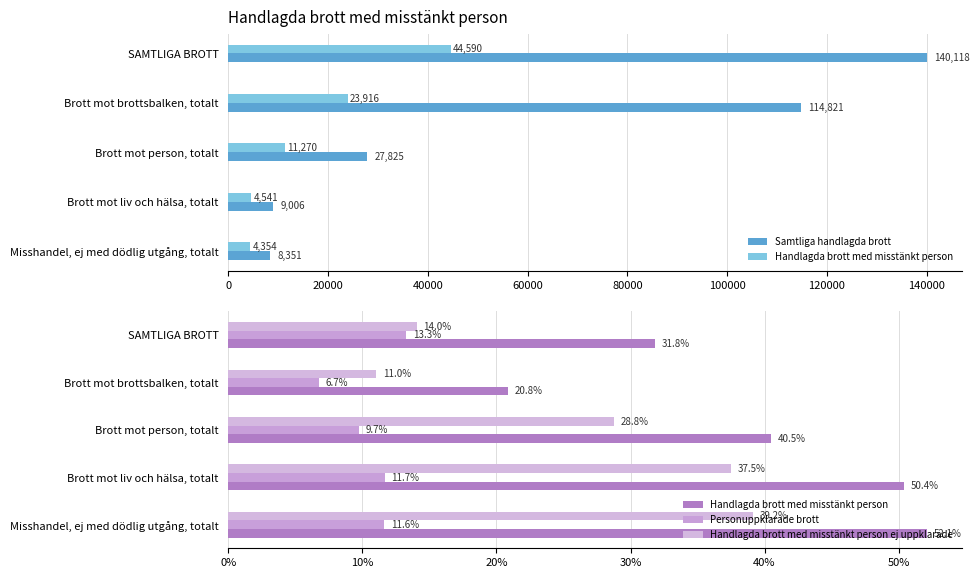

What is the highest value of the Handlagda brott med misstänkt person series?

52.1